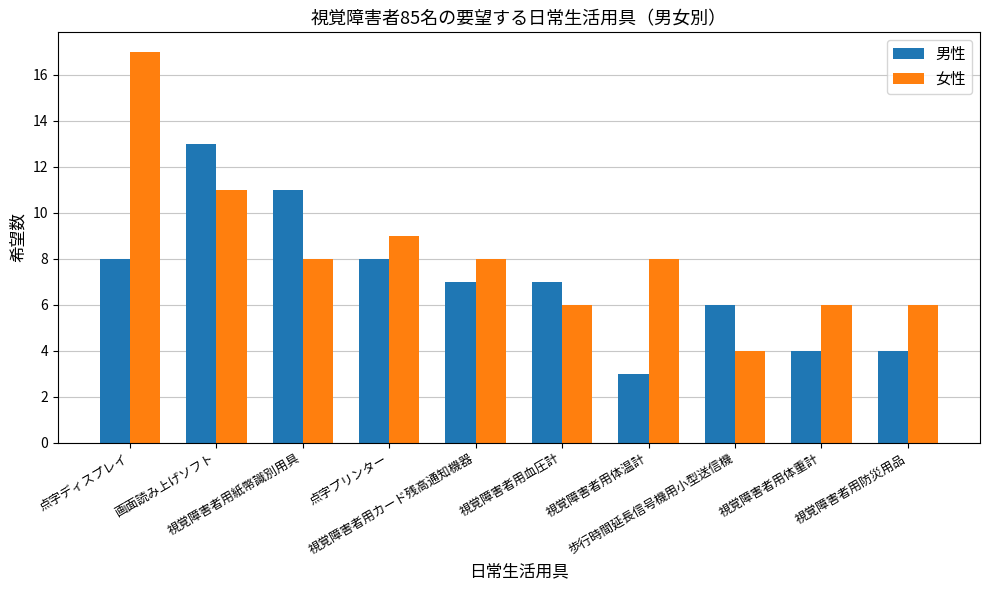

Reading left to right, what are all the values shown in this chart?

男性: 8	13	11	8	7	7	3	6	4	4
女性: 17	11	8	9	8	6	8	4	6	6